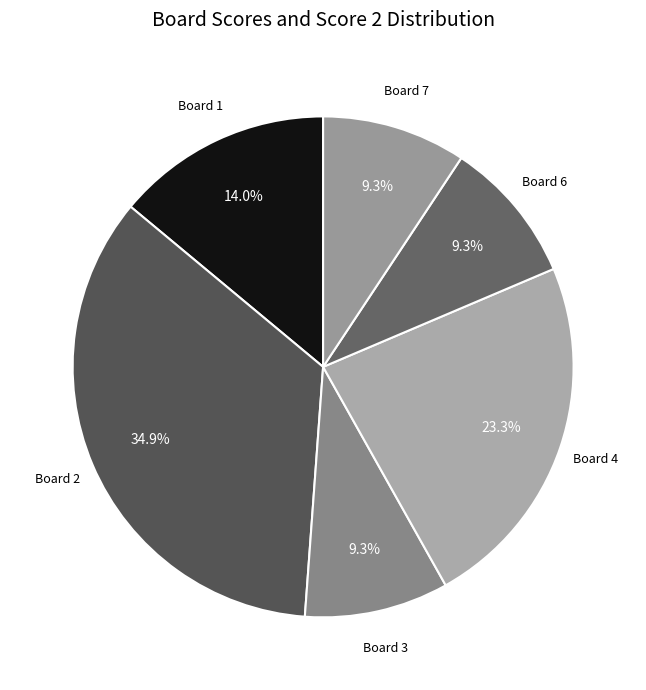

Which slice is the largest?

Board 2